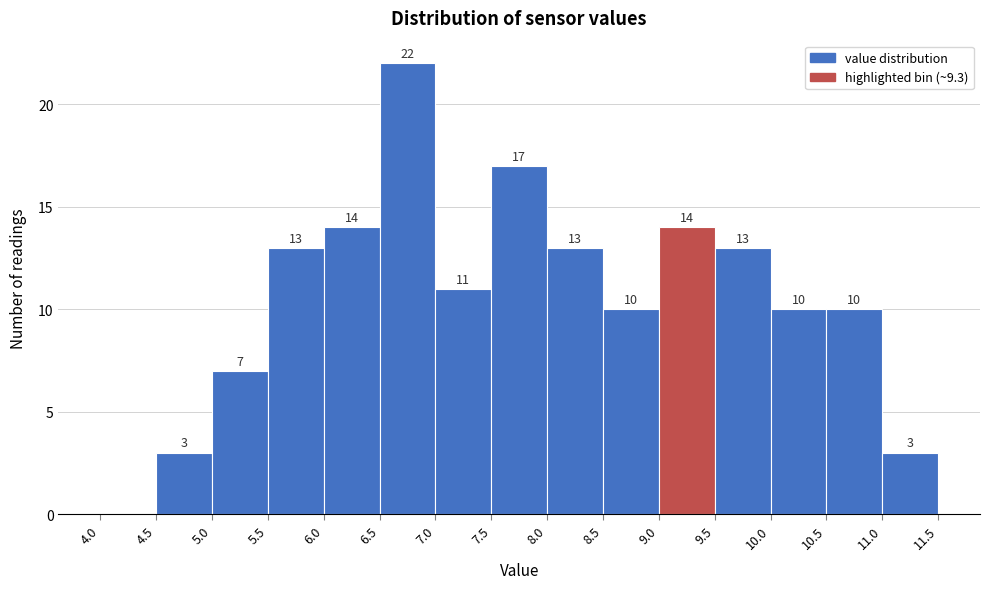

Which range on the x-axis has the tallest bar?

6.5 to 7.0